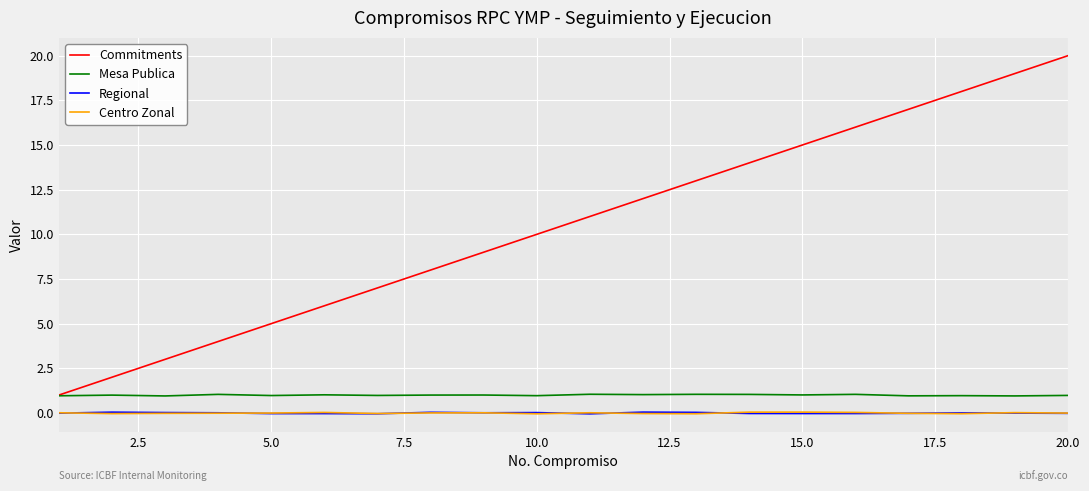

Which series has the largest total across all categories?

Commitments